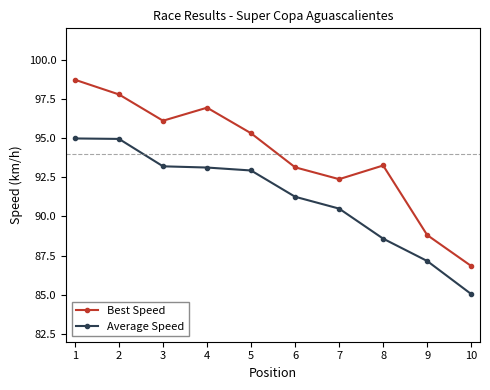

What is the difference between the maximum and minimum values in the Average Speed series?

9.9